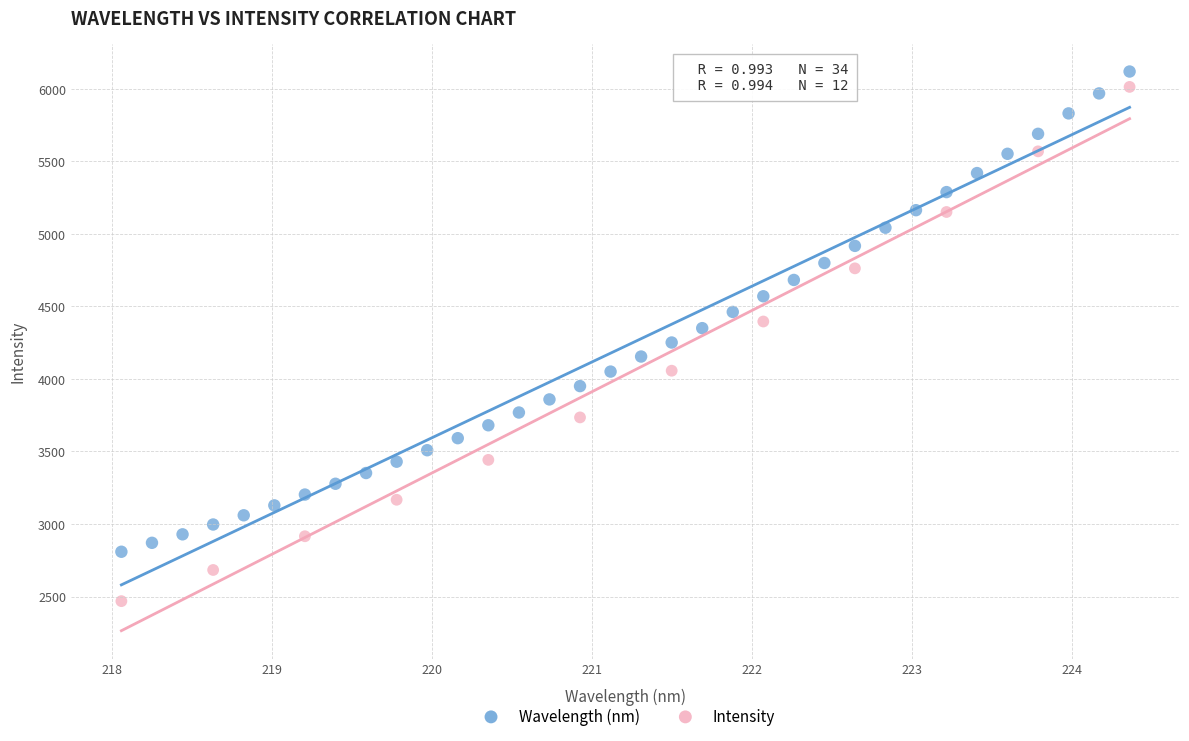

Which series contains the lowest Y value?

Intensity